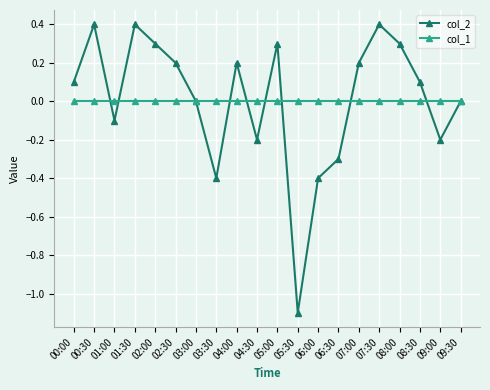

At which label does col_2 reach its minimum?

05:30